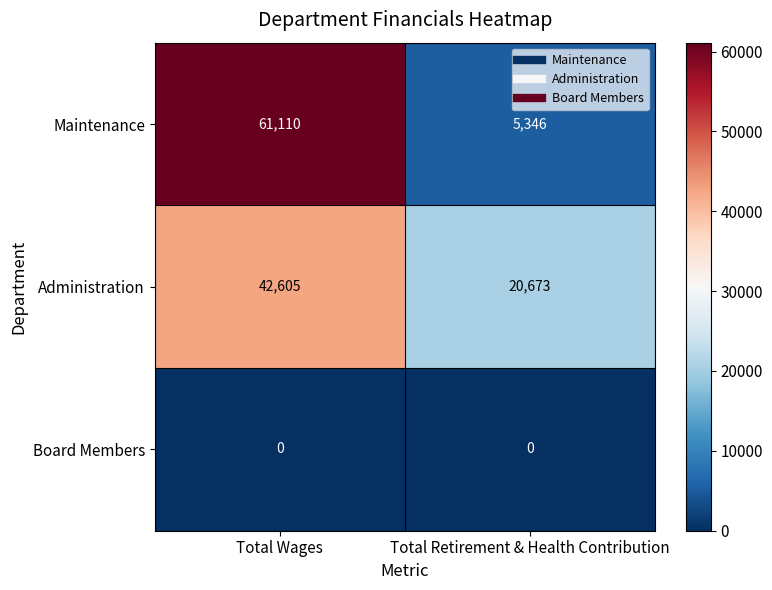

Between Total Wages and Total Retirement & Health Contribution, which series saw the biggest shift?

Maintenance